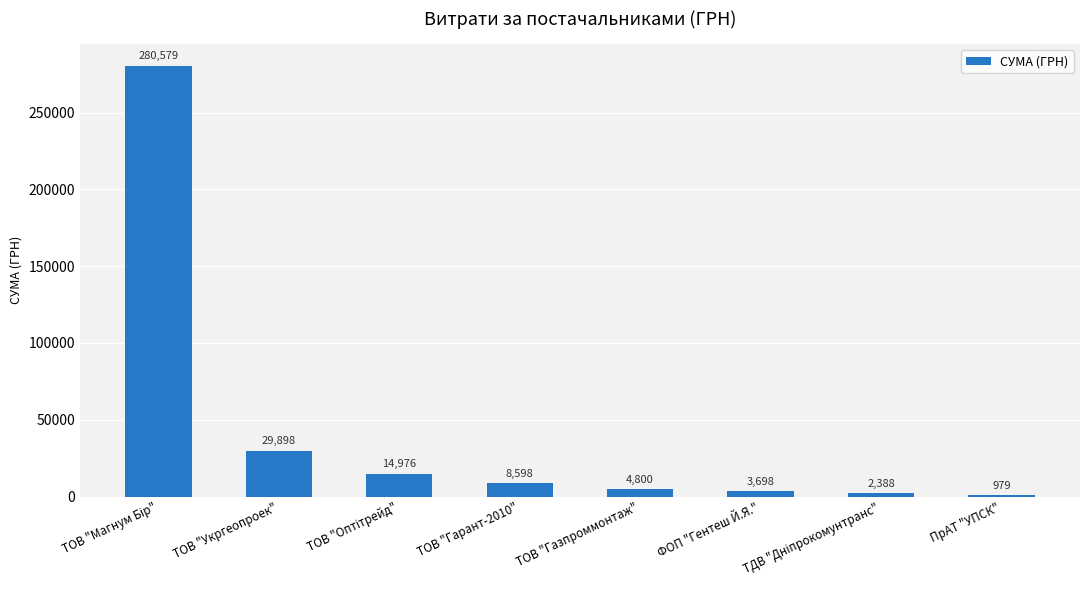

What position from the right is ПрАТ "УПСК"?

1